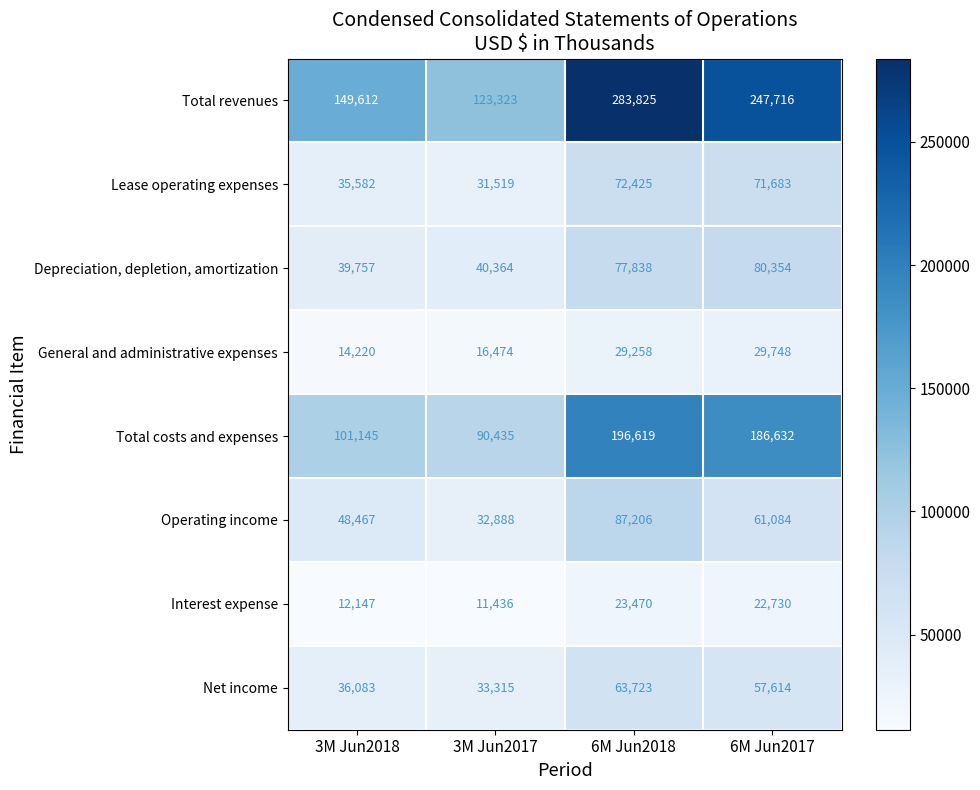

What is the greatest value displayed?

283825